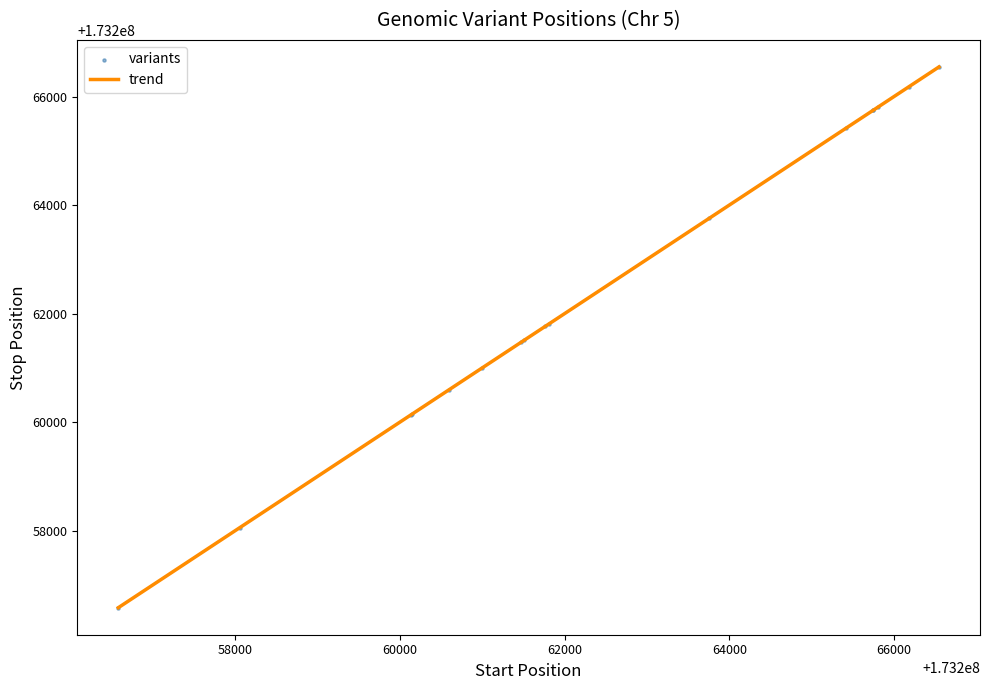

What is the greatest value displayed?

173266545.0